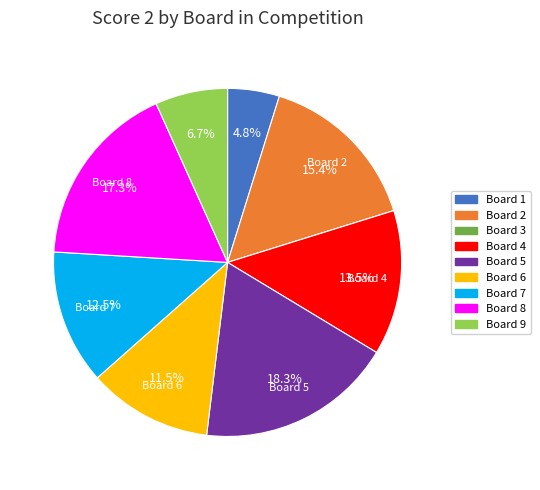

What portion of the pie excludes Board 7?

87.5%